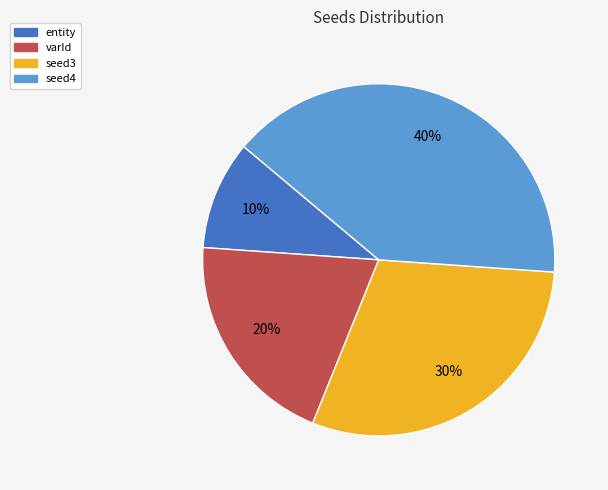

Is it true that seed3 is 30% of the pie?

True